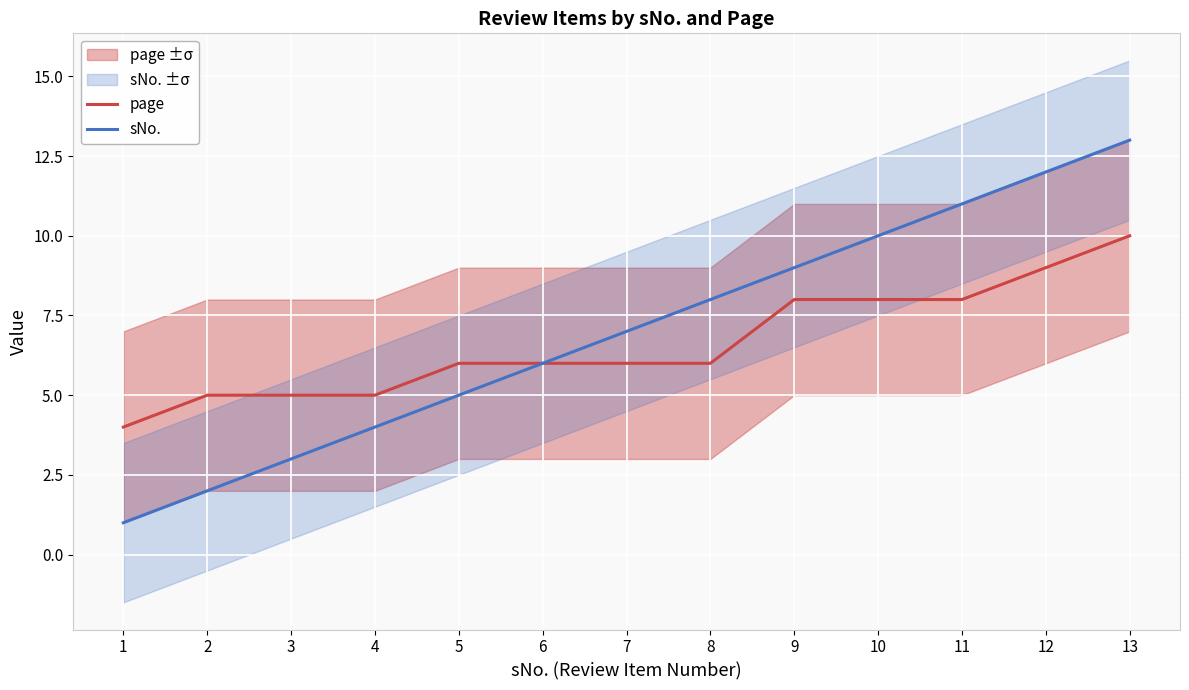

The value of sNo. at 5 is 2. True or false?

False